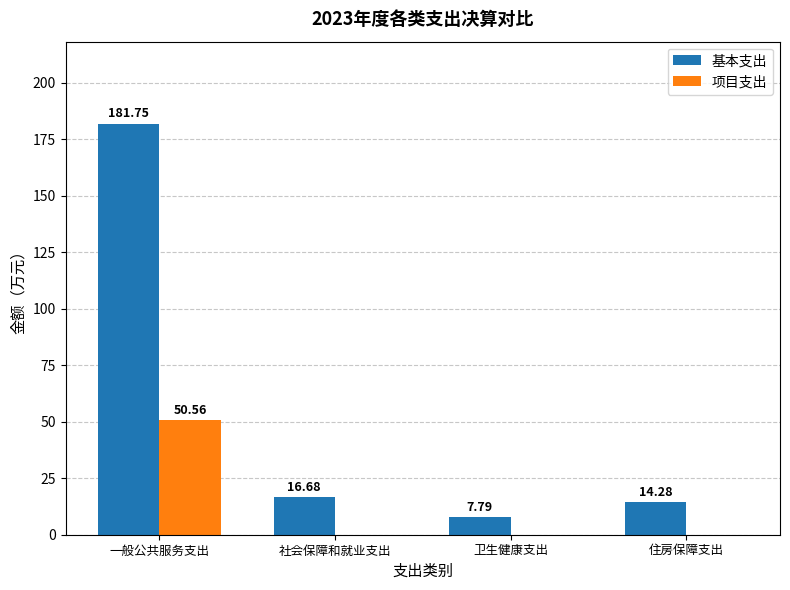

What is the sum of the 基本支出 values at 社会保障和就业支出 and 一般公共服务支出?

198.4